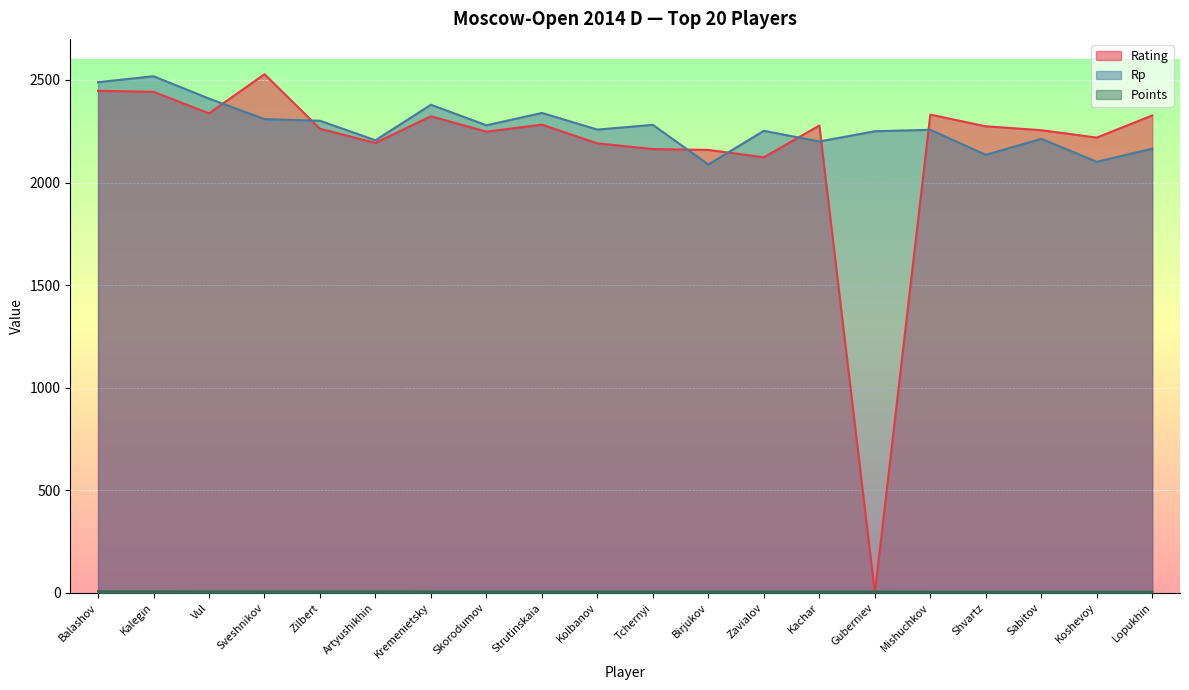

What is the sum of all Points values?

131.5